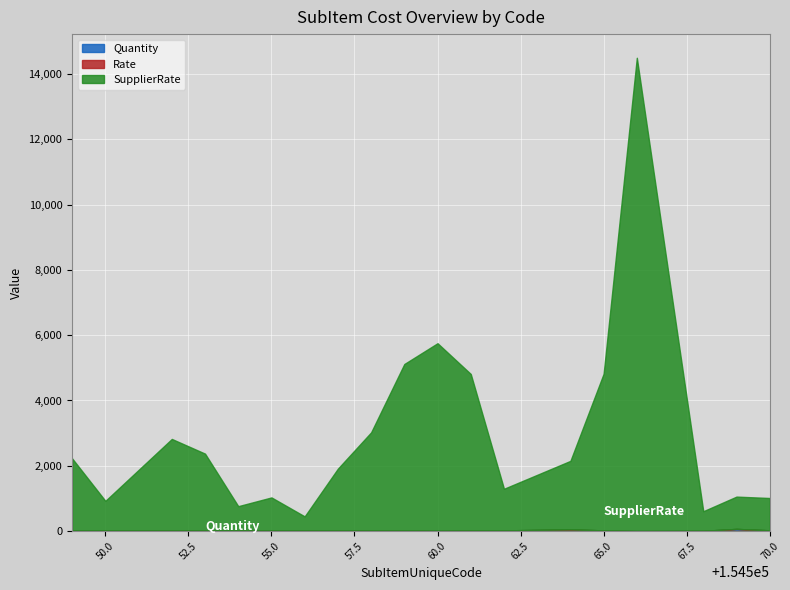

True or false: SupplierRate has more than 1 points higher than both neighbors.

True